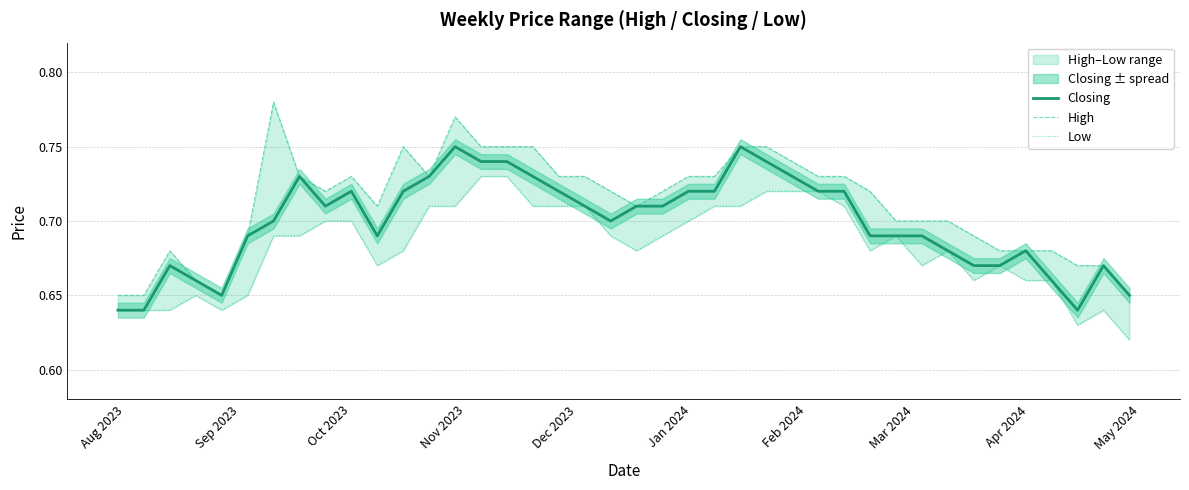

What is the sum of all High values?

28.5